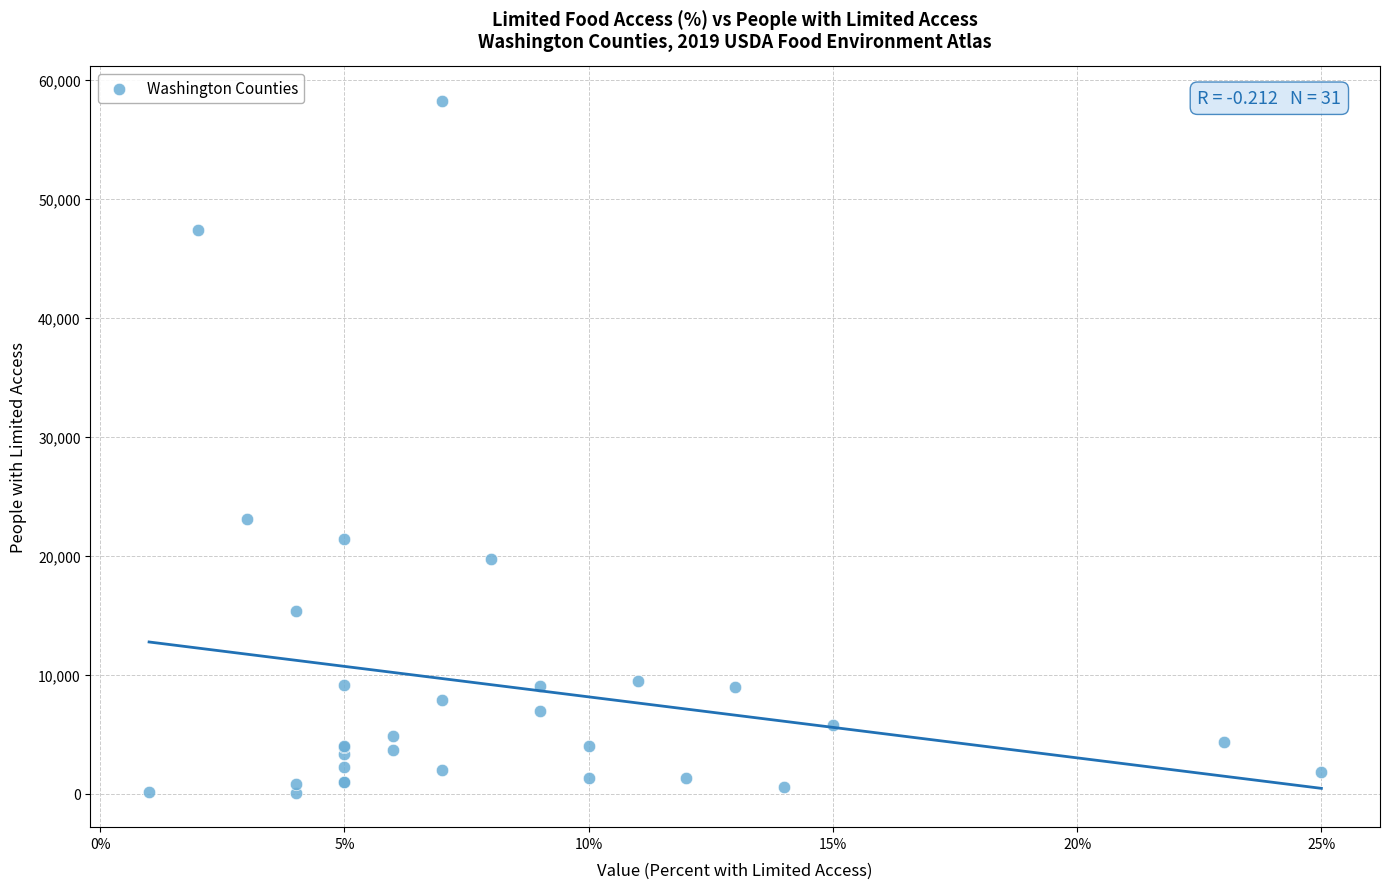

What Y value in the scatter plot is closest to 29163?

23054